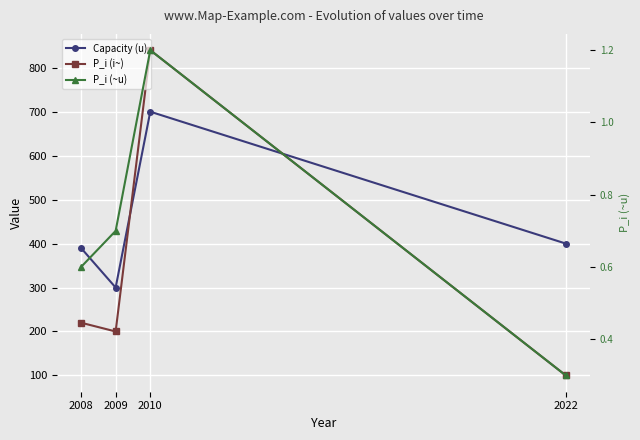

Where is P_i (i~) nearest to the value 470?

2008